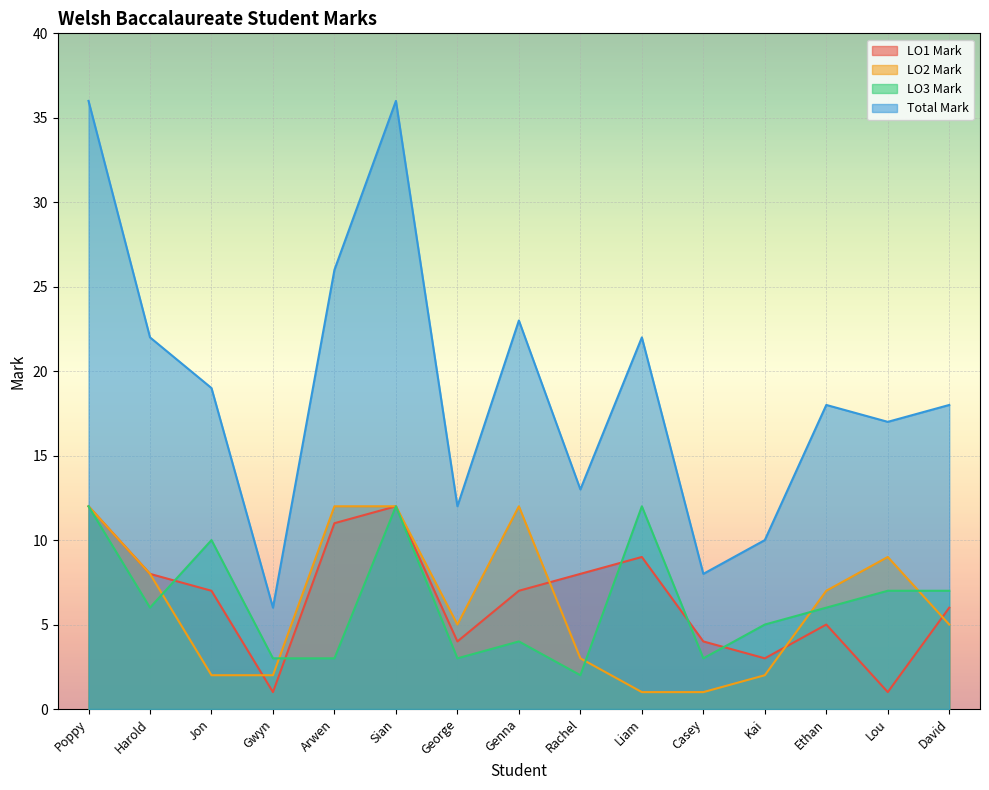

True or false: LO3 Mark has a value of 12 at Sian.

True